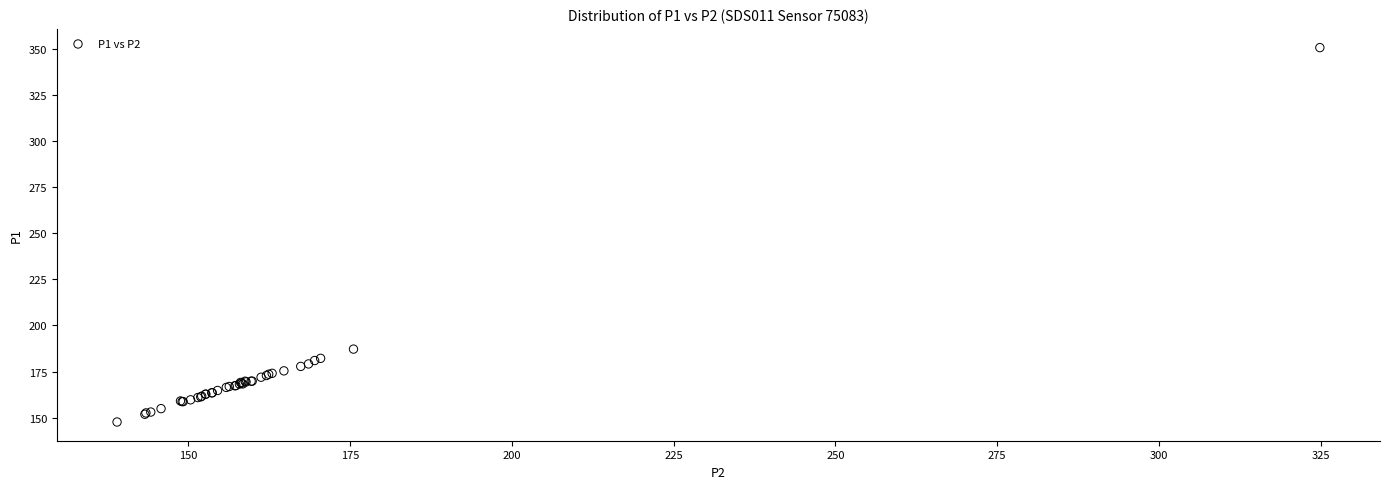

What Y value in the scatter plot is closest to 249?

187.2